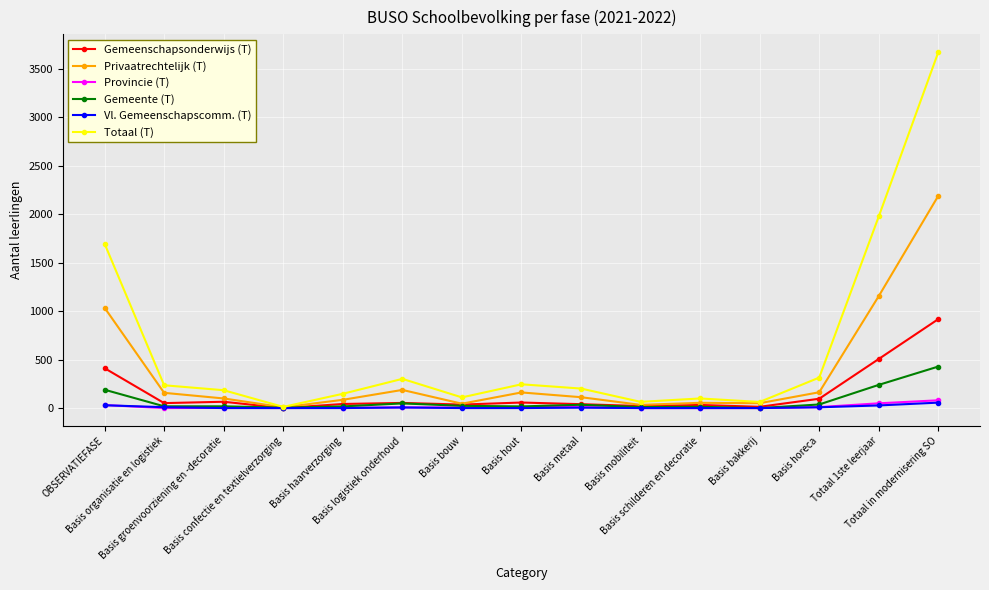

What is the total value across all series at Basis organisatie en logistiek?

470